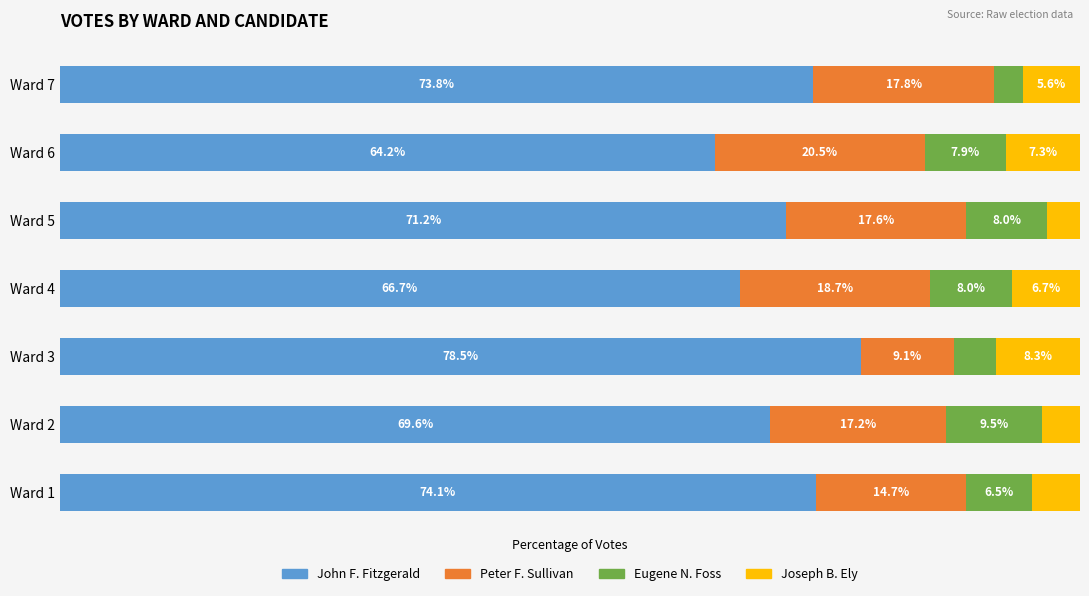

Which category has the lowest value in the John F. Fitzgerald series?

Ward 6